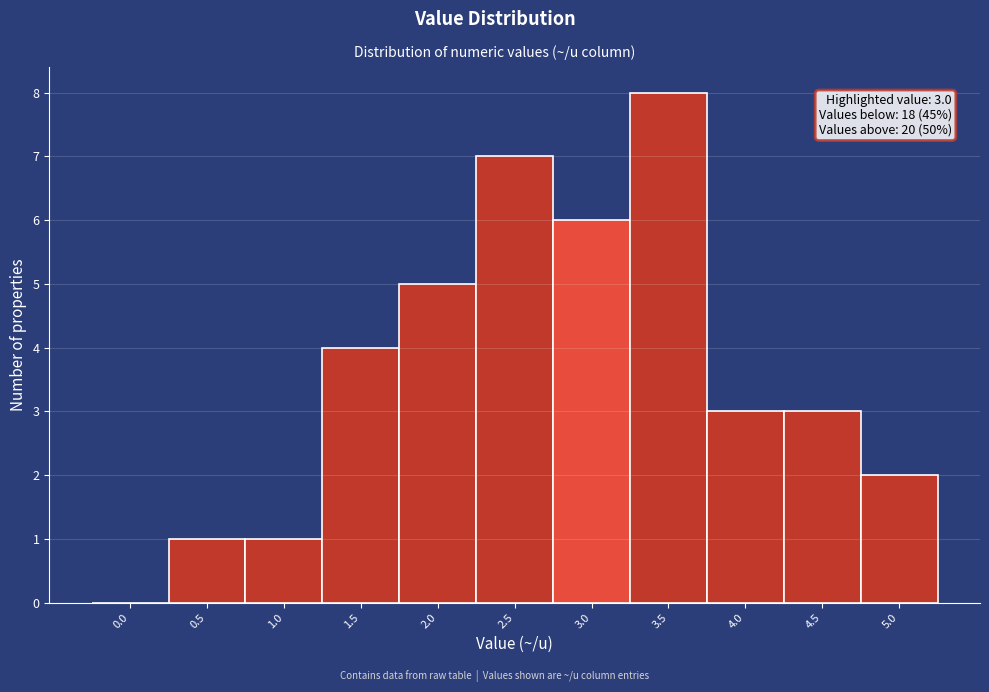

Reading left to right, list all the values displayed in this chart.

0.0=0	0.5=1	1.0=1	1.5=4	2.0=5	2.5=7	3.0=6	3.5=8	4.0=3	4.5=3	5.0=2